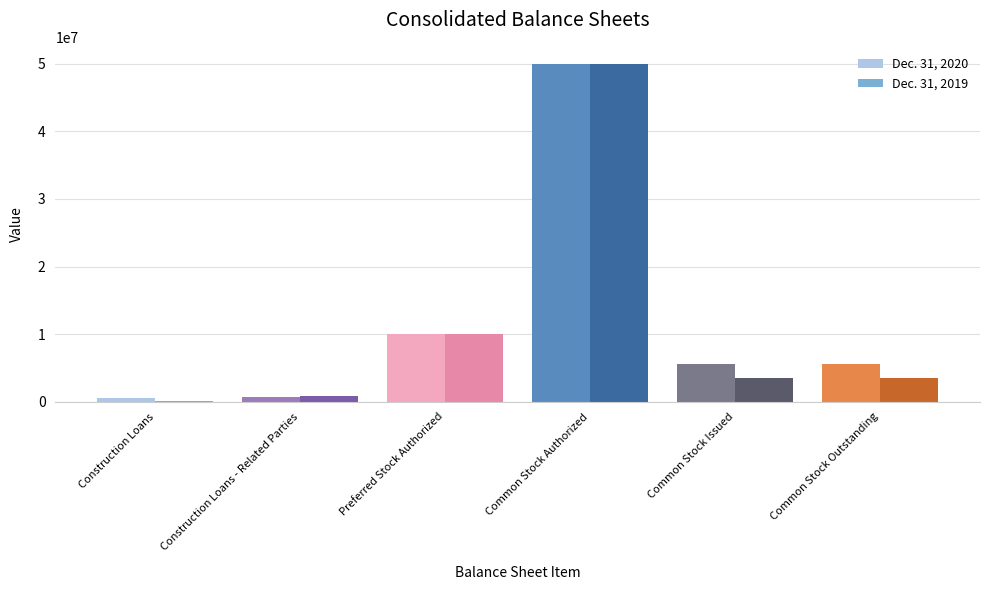

The value of Dec. 31, 2020 at Common Stock Authorized is 87834481. True or false?

False